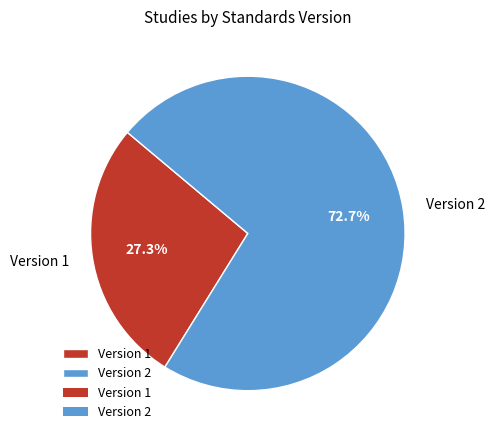

To the nearest percent, what is the difference between the Version 2 and Version 1 slice percentages?

45%